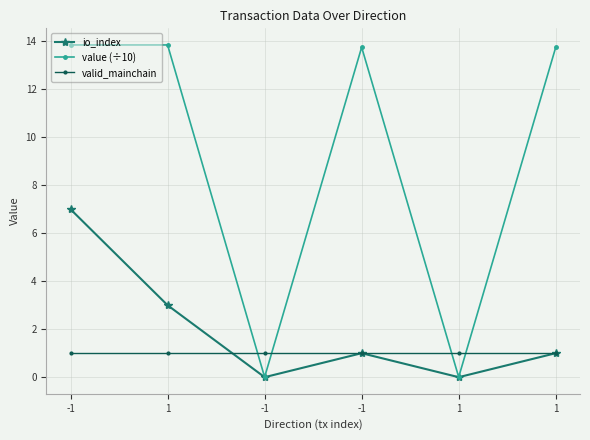

Which series has the largest range (max minus min)?

value (÷10)